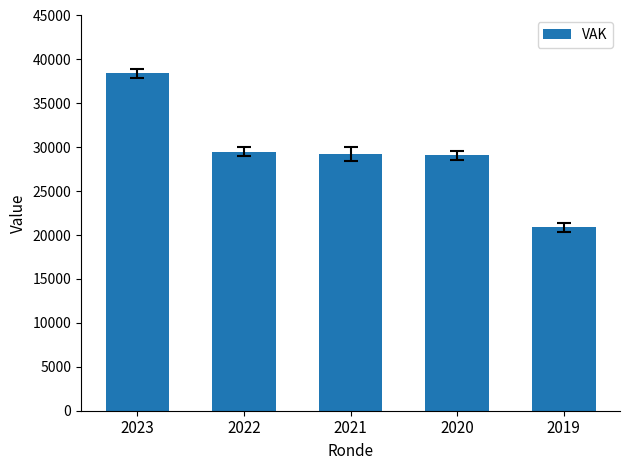

What is the value of the 2nd bar from the left?

29511